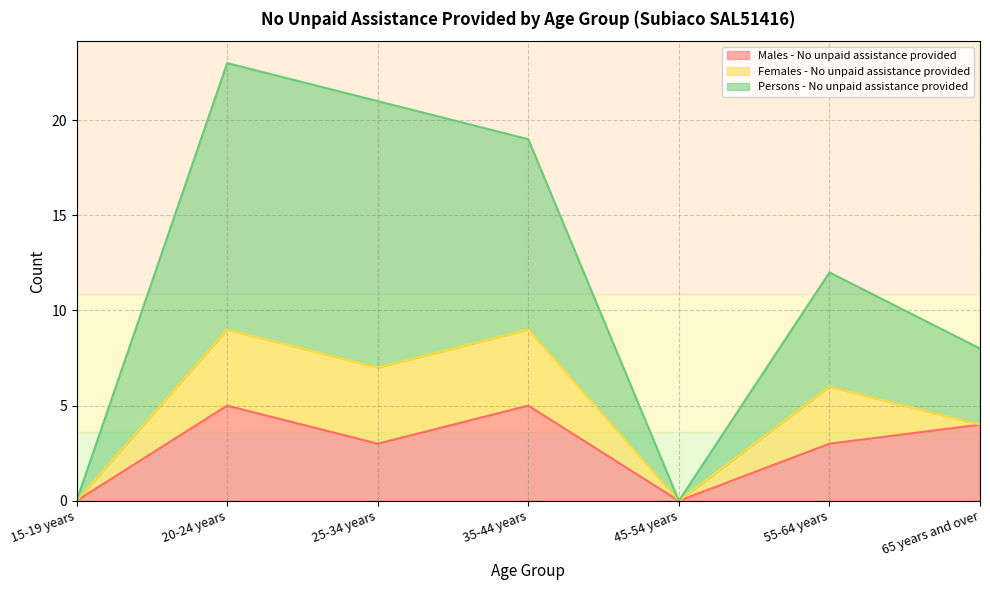

What are all the series names shown in the legend?

Males - No unpaid assistance provided, Females - No unpaid assistance provided, Persons - No unpaid assistance provided